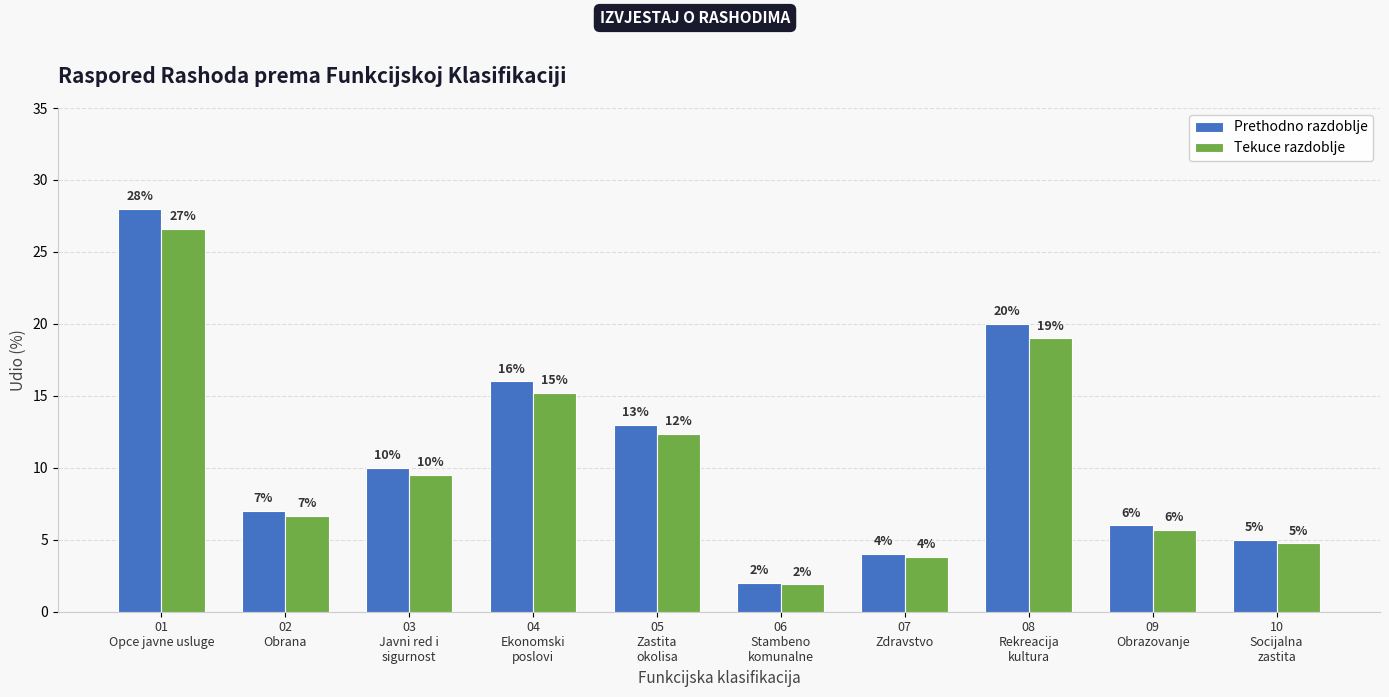

Rank the series by their average value, from highest to lowest.

Prethodno razdoblje, Tekuce razdoblje